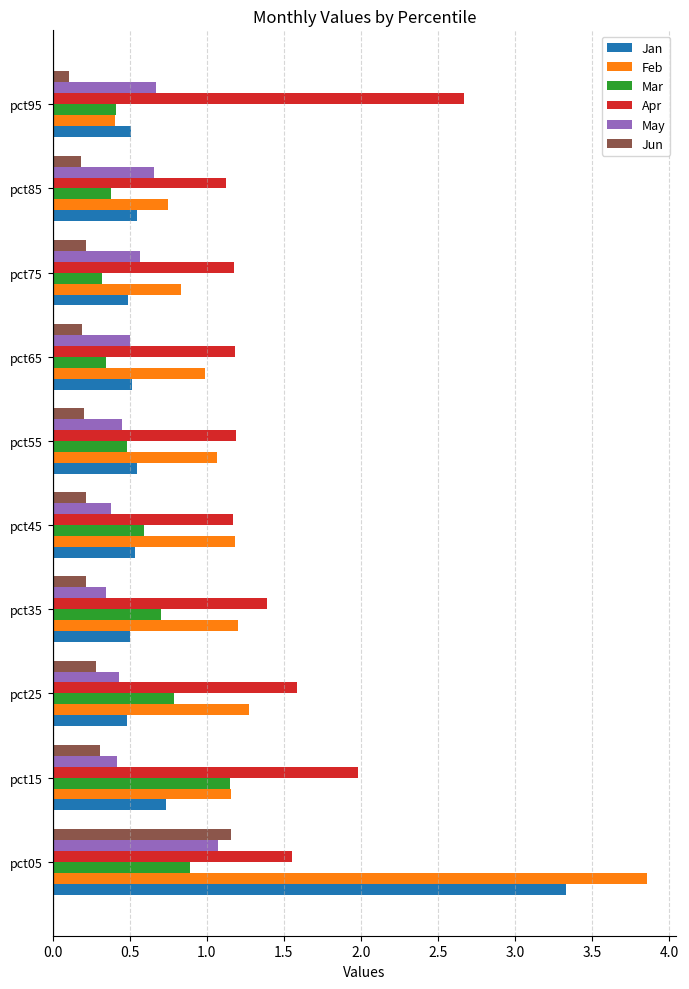

The Jan series shows 0.8 at pct85. True or false?

False